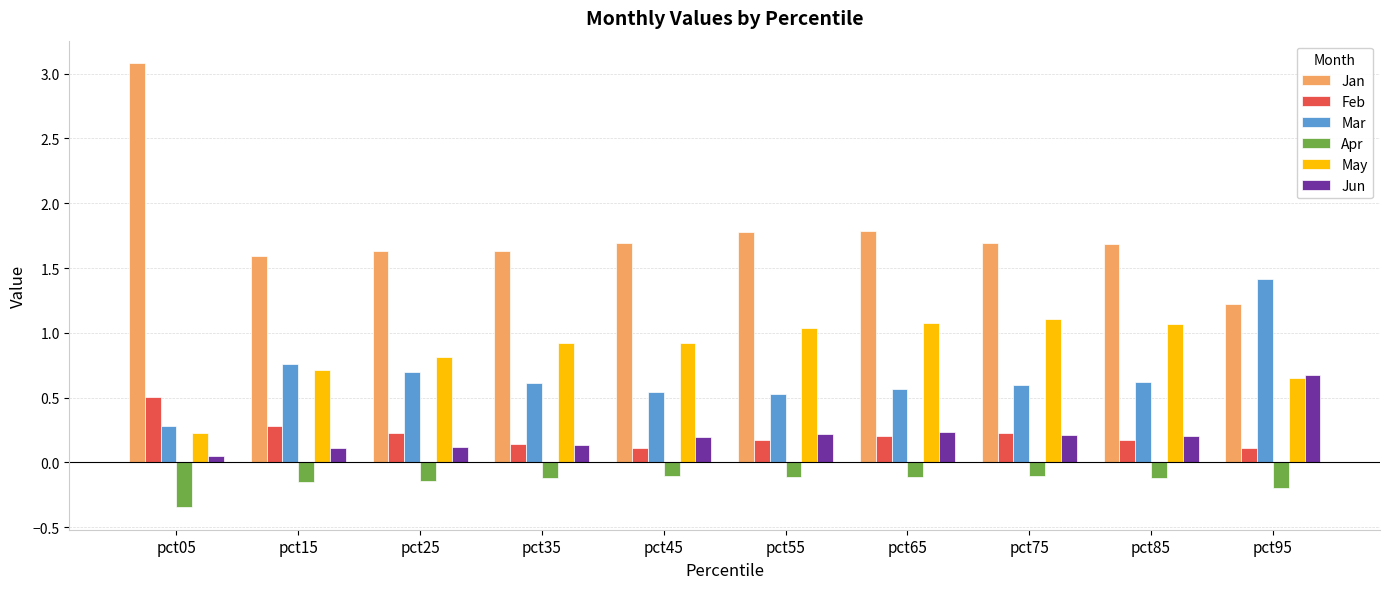

At which label is May closest to 0?

pct05